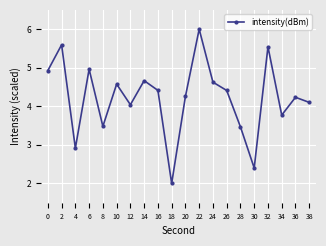

Which has a higher value, 10 or 8?

10